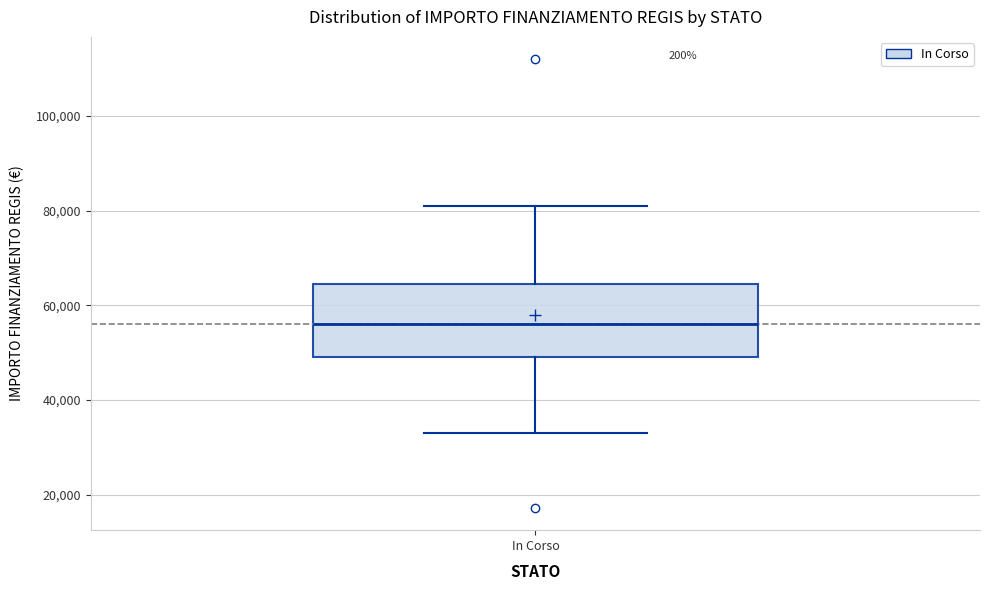

Where is the upper edge of the box for In Corso on the y-axis? The values are not printed on the chart, so give them approximately, as read against the axis.

64000